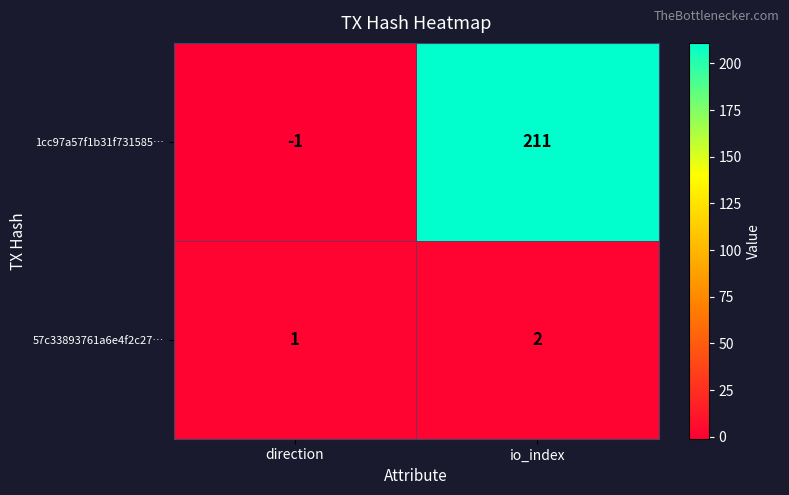

Which series has the widest spread of values?

1cc97a57f1b31f731585…